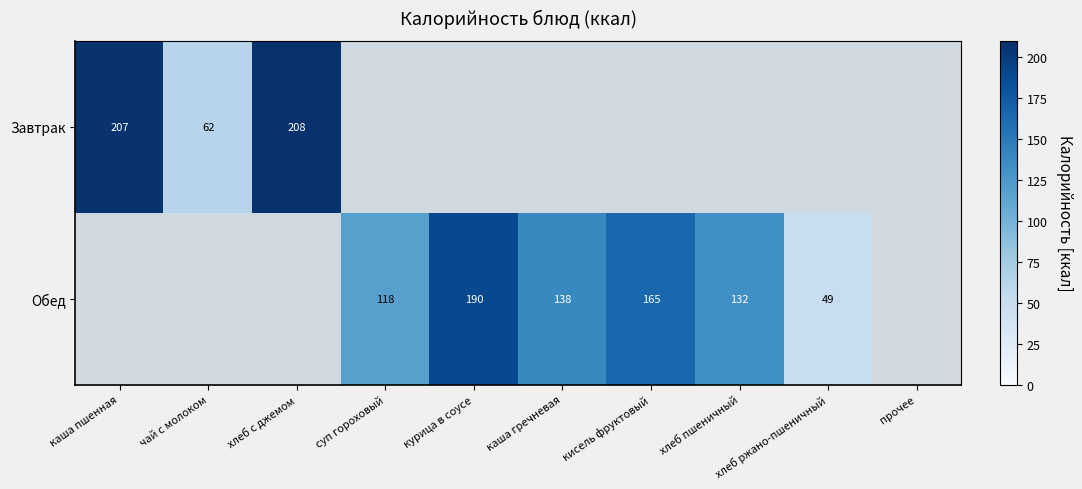

Which category has the highest value across all series?

хлеб с джемом